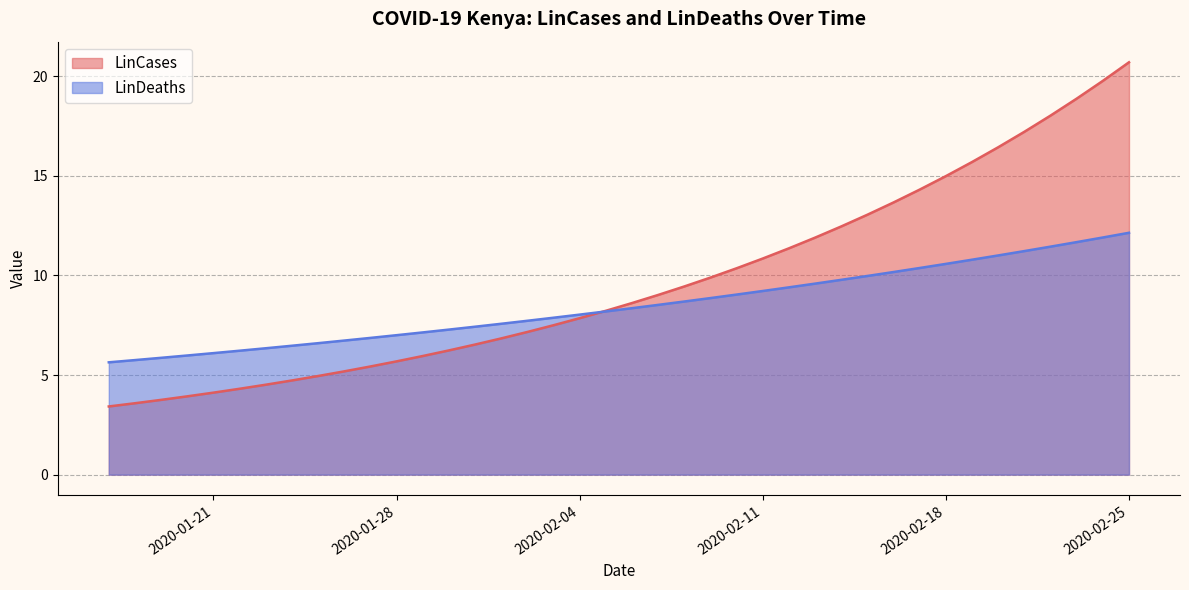

How many distinct data groups are displayed?

2